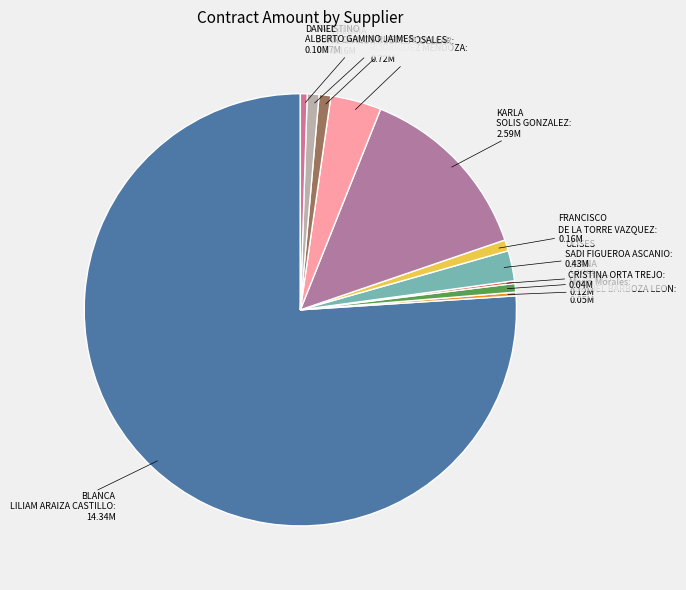

What is the largest slice in the pie chart?

BLANCA LILIAM ARAIZA CASTILLO